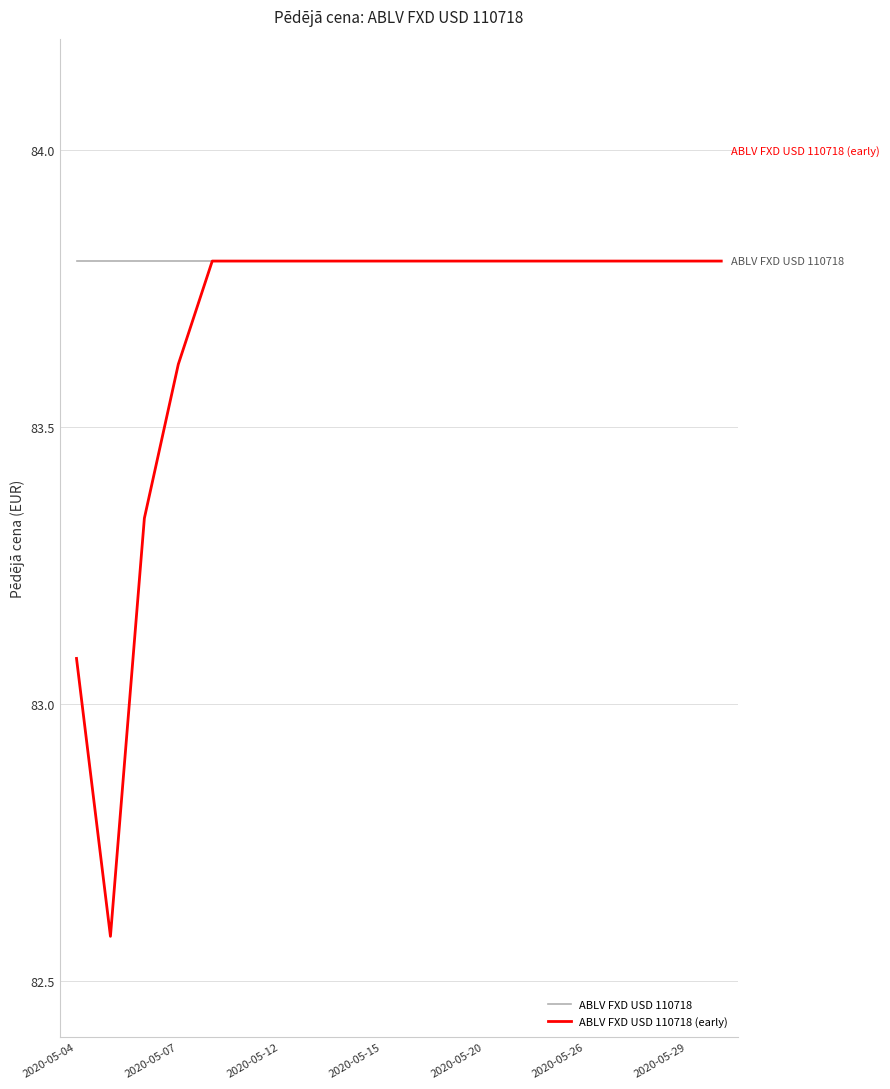

Which series has the largest range (max minus min)?

ABLV FXD USD 110718 (early)